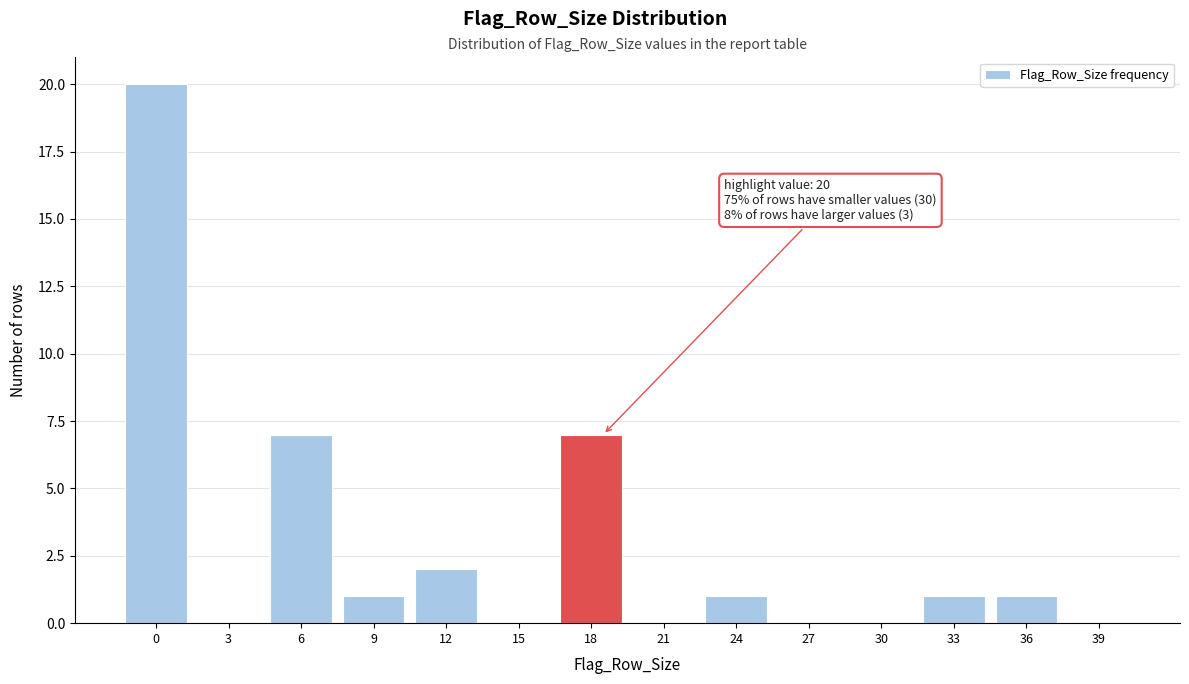

Reading right to left, extract all data points from this chart.

39=0	36=1	33=1	30=0	27=0	24=1	21=0	18=7	15=0	12=2	9=1	6=7	3=0	0=20